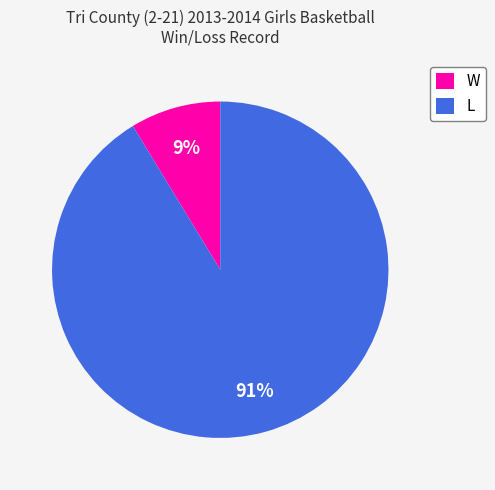

How many segments does this pie chart have?

2